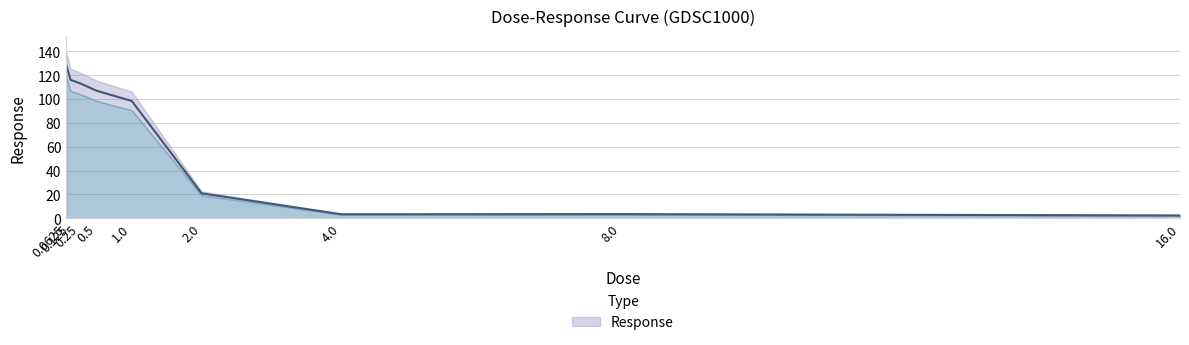

What is the label of the 5th point from the right?

1.0